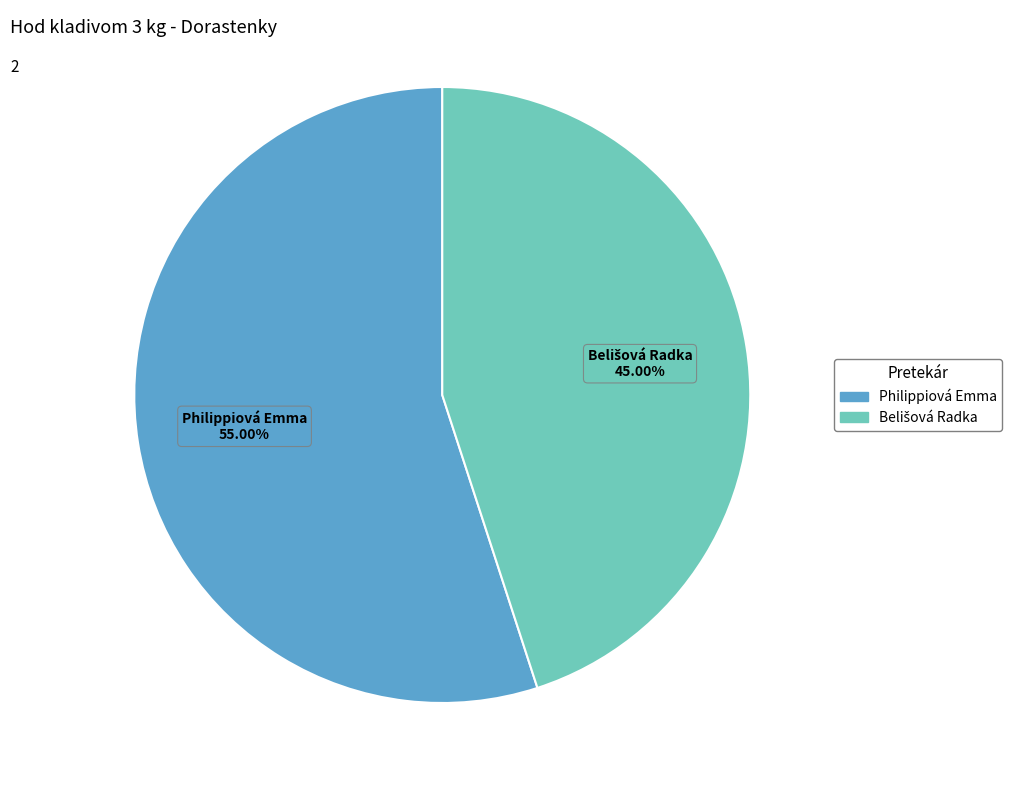

Which slice is the largest?

Philippiová Emma